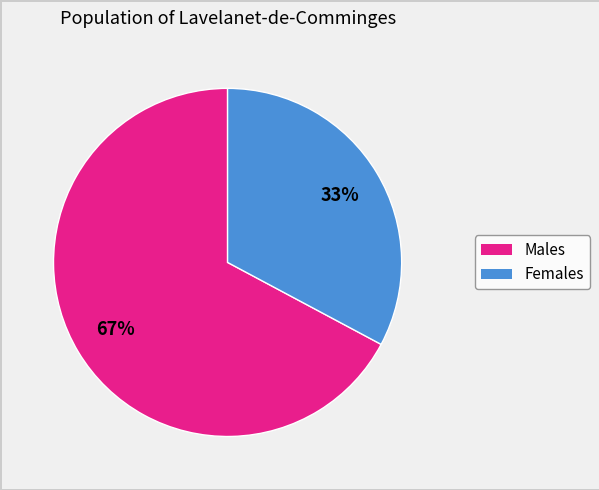

Is there any slice that represents more than half of the pie?

Yes